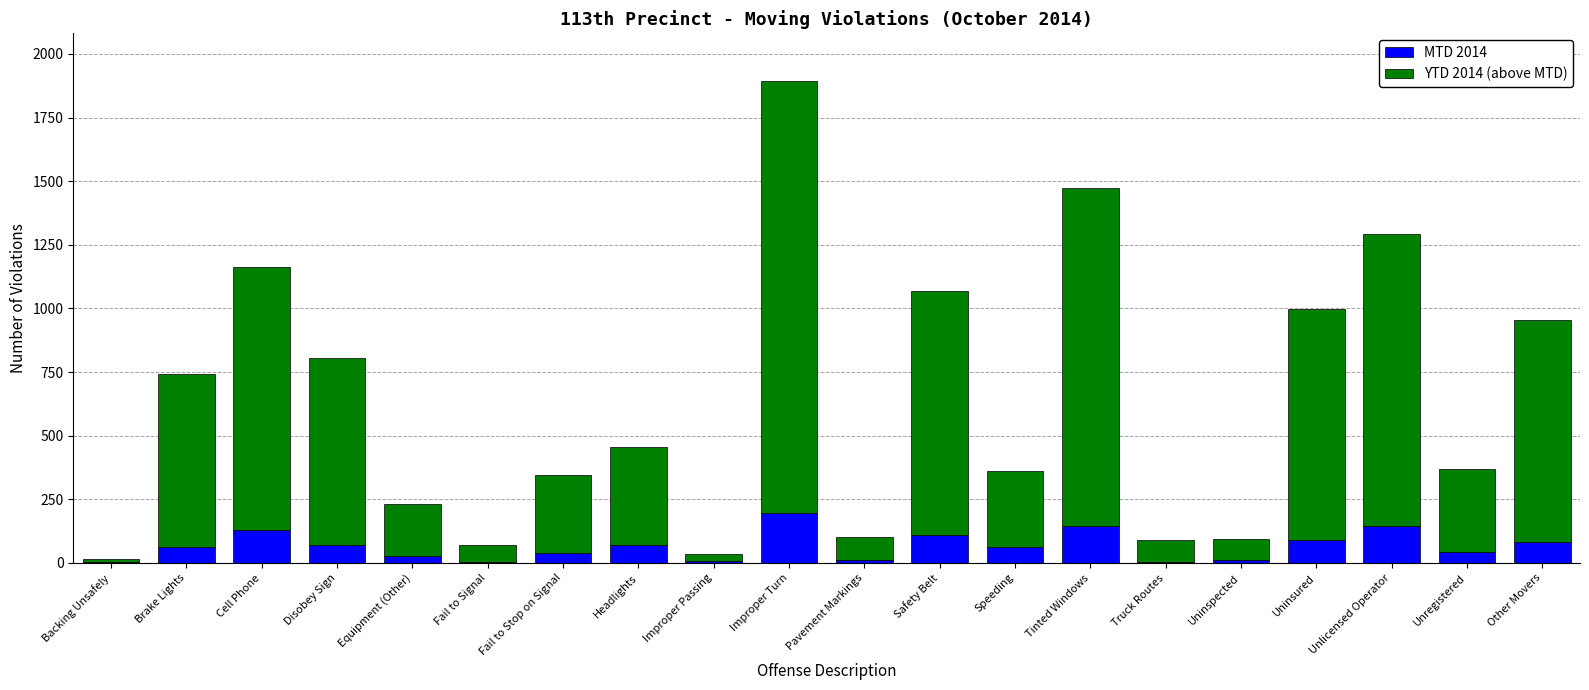

The value of MTD 2014 at Improper Turn is 196. True or false?

True